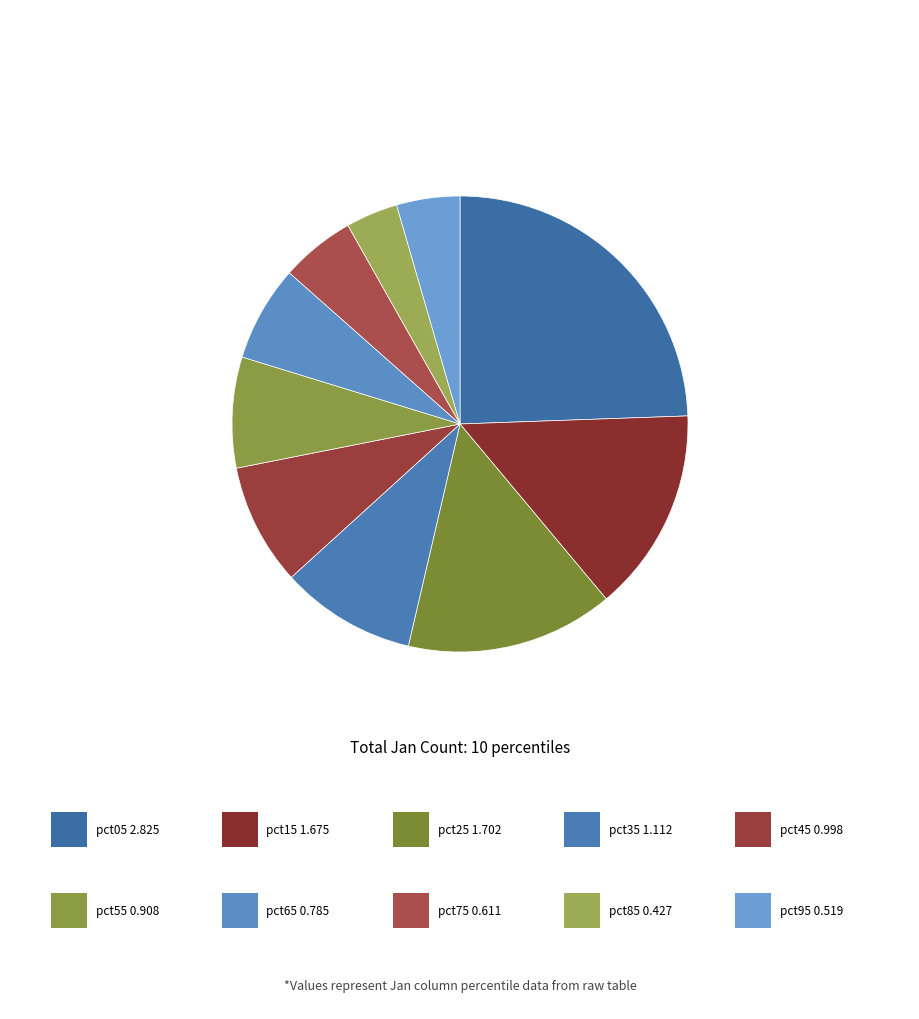

To the nearest percent, what is the difference between the largest and smallest slice percentages?

21%